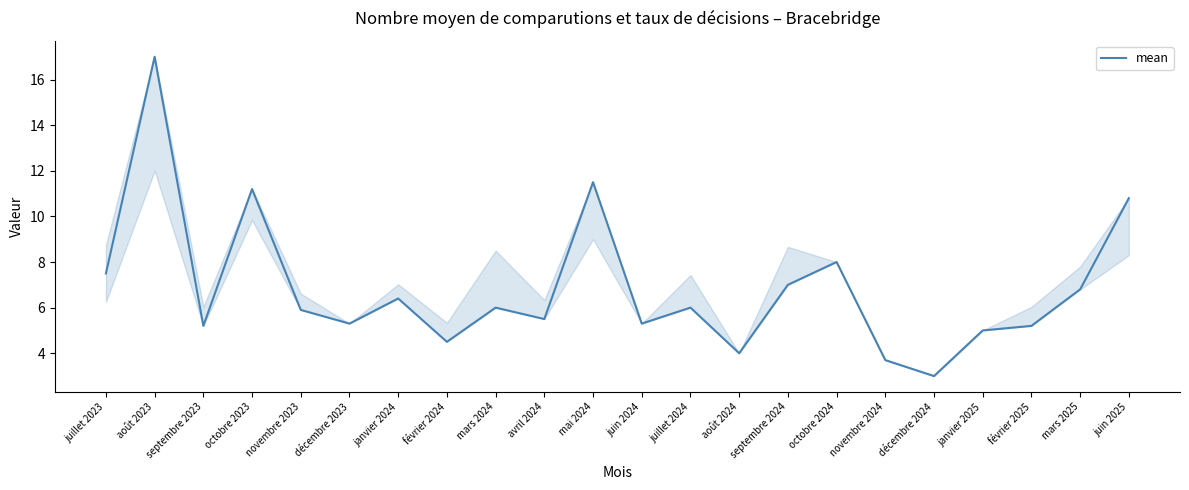

Between juin 2024 and décembre 2024, which is larger?

juin 2024